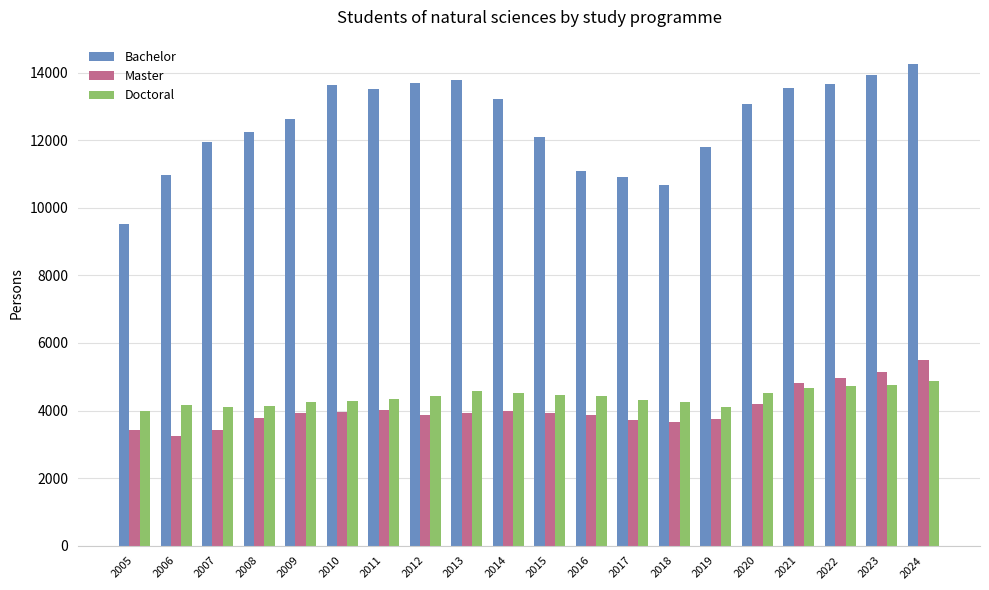

What are all the series names shown in the legend?

Bachelor, Master, Doctoral